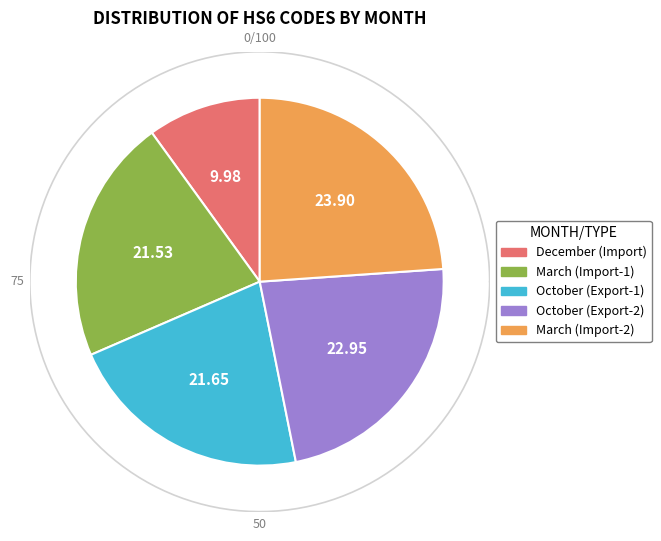

What percentage is the December slice, to the nearest percent?

10%